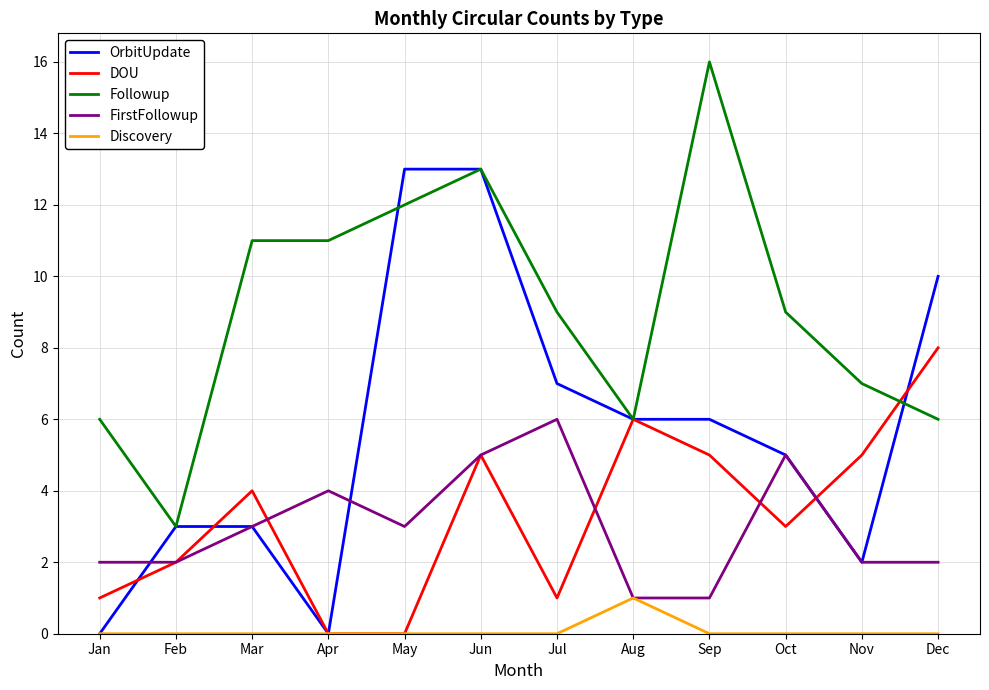

List the series in order of their peak value, lowest first.

Discovery, FirstFollowup, DOU, OrbitUpdate, Followup